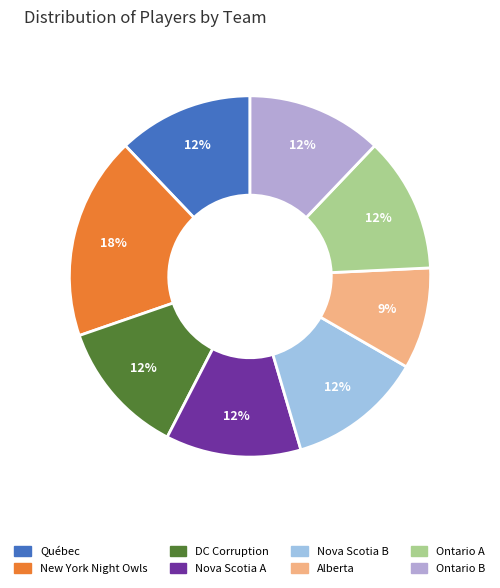

What is the change in value from New York Night Owls to Nova Scotia B?

-2